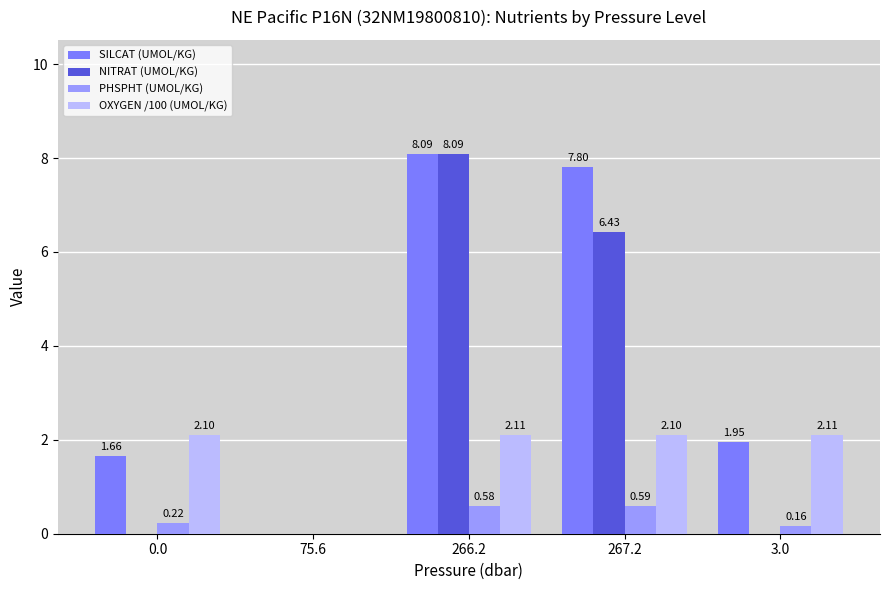

What is the total value across all series at 0.0?

4.0